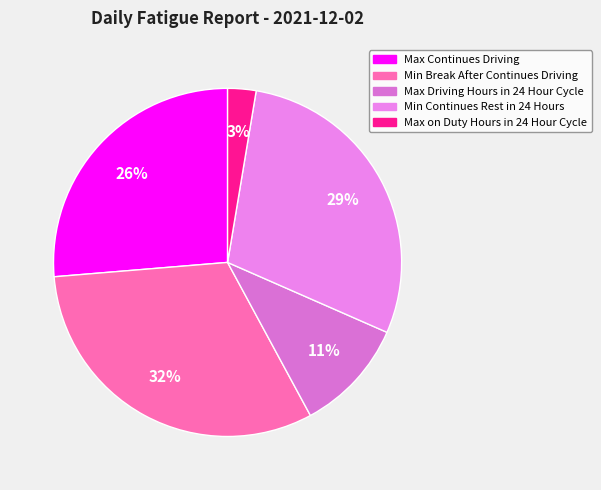

True or false: Max Continues Driving accounts for 14% of the total.

False